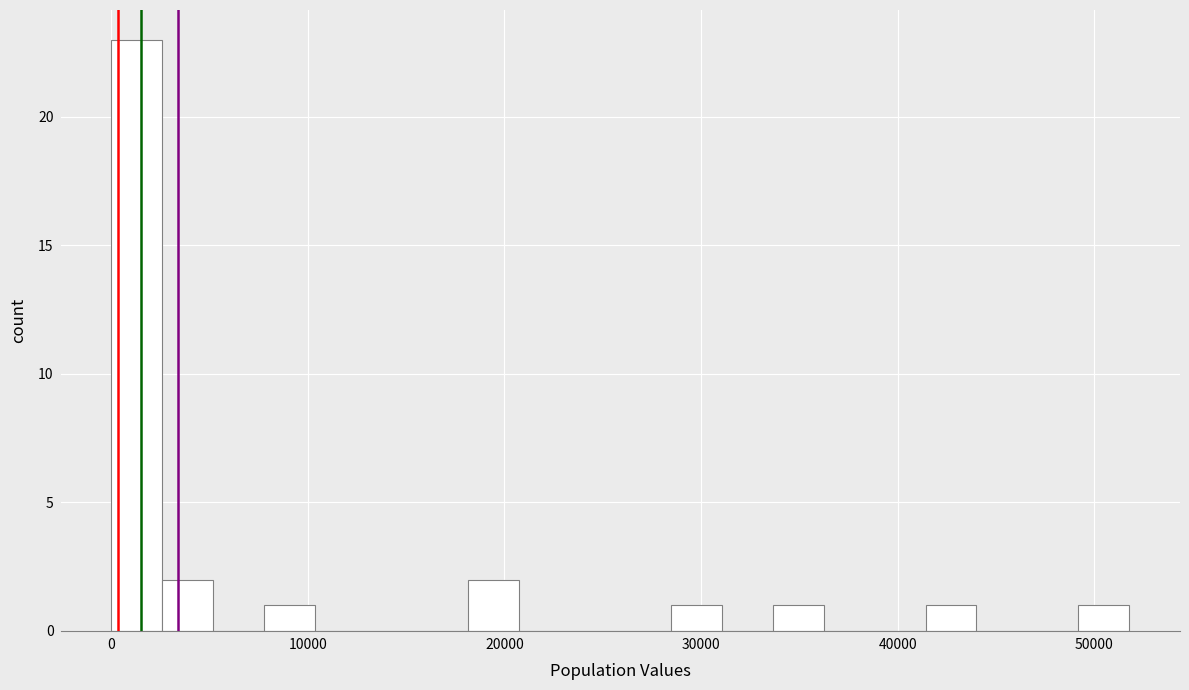

Around what value on the x-axis is the tallest bar? Give the approximate position of its centre, as read against the axis.

1000